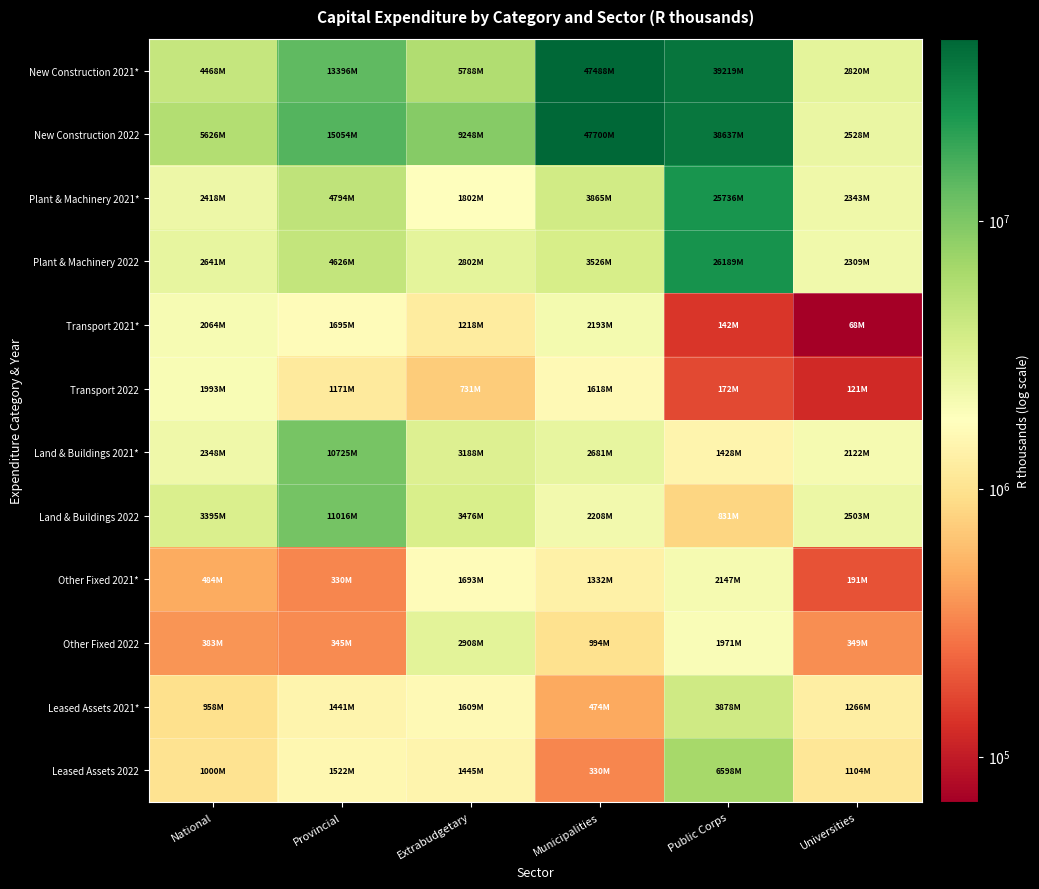

Count the number of data series in this chart.

12